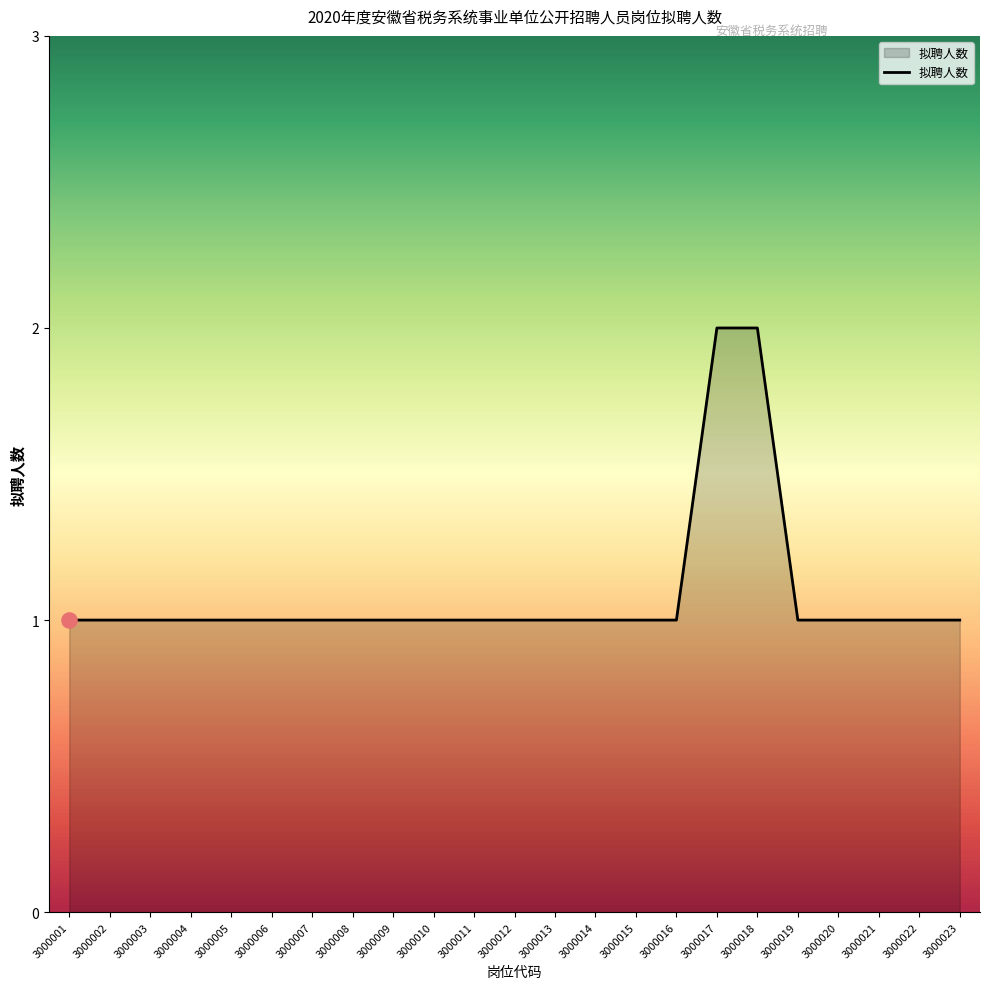

What is the ratio of the value at 3000006 to the value at 3000001?

1.0